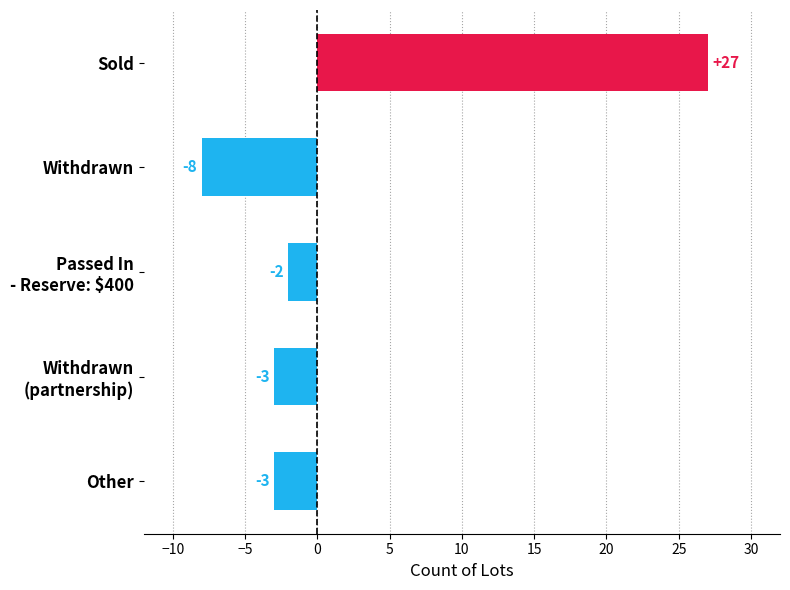

How many data points are above -3?

2